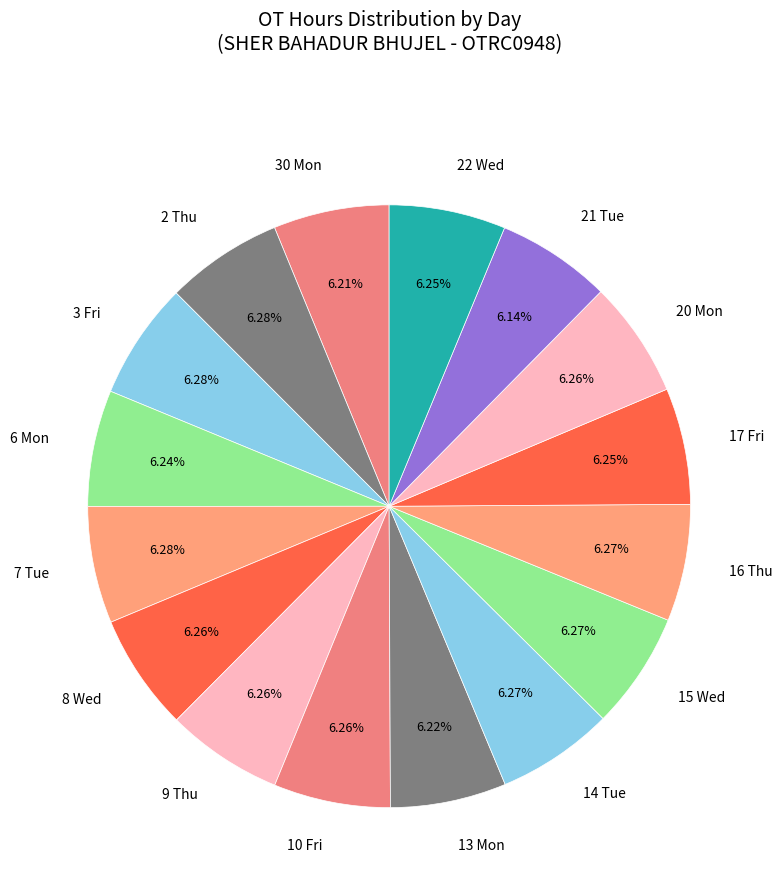

To the nearest percent, what is the average slice percentage?

6%